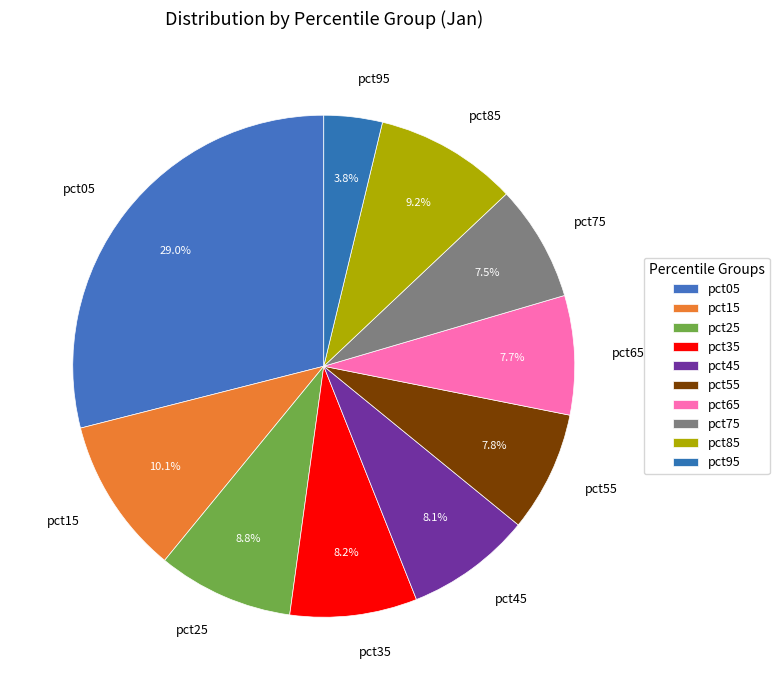

Combined, what portion of the pie is pct55 and pct45?

15.9%